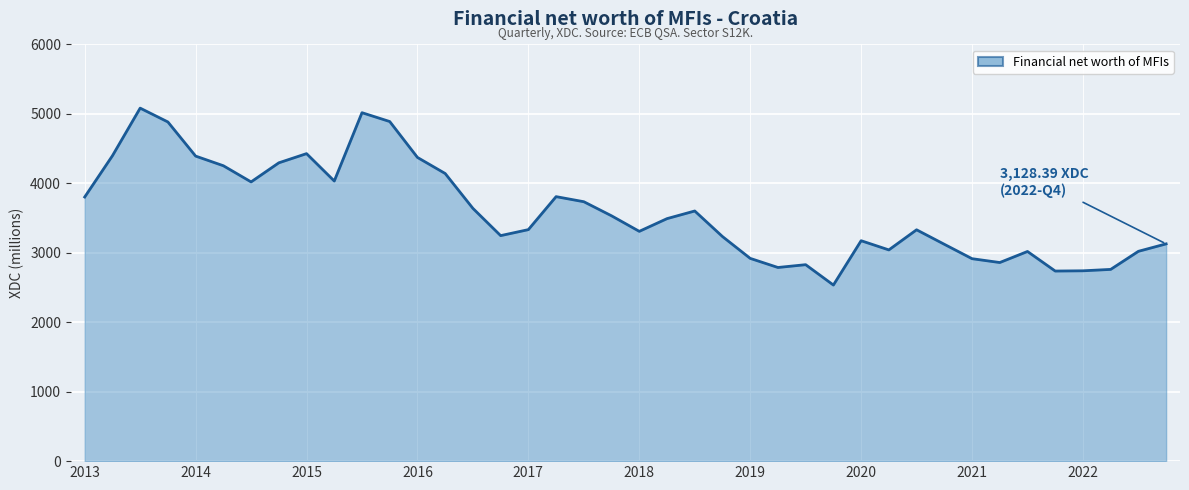

What is the value of the 20th point from the left?

3532.3